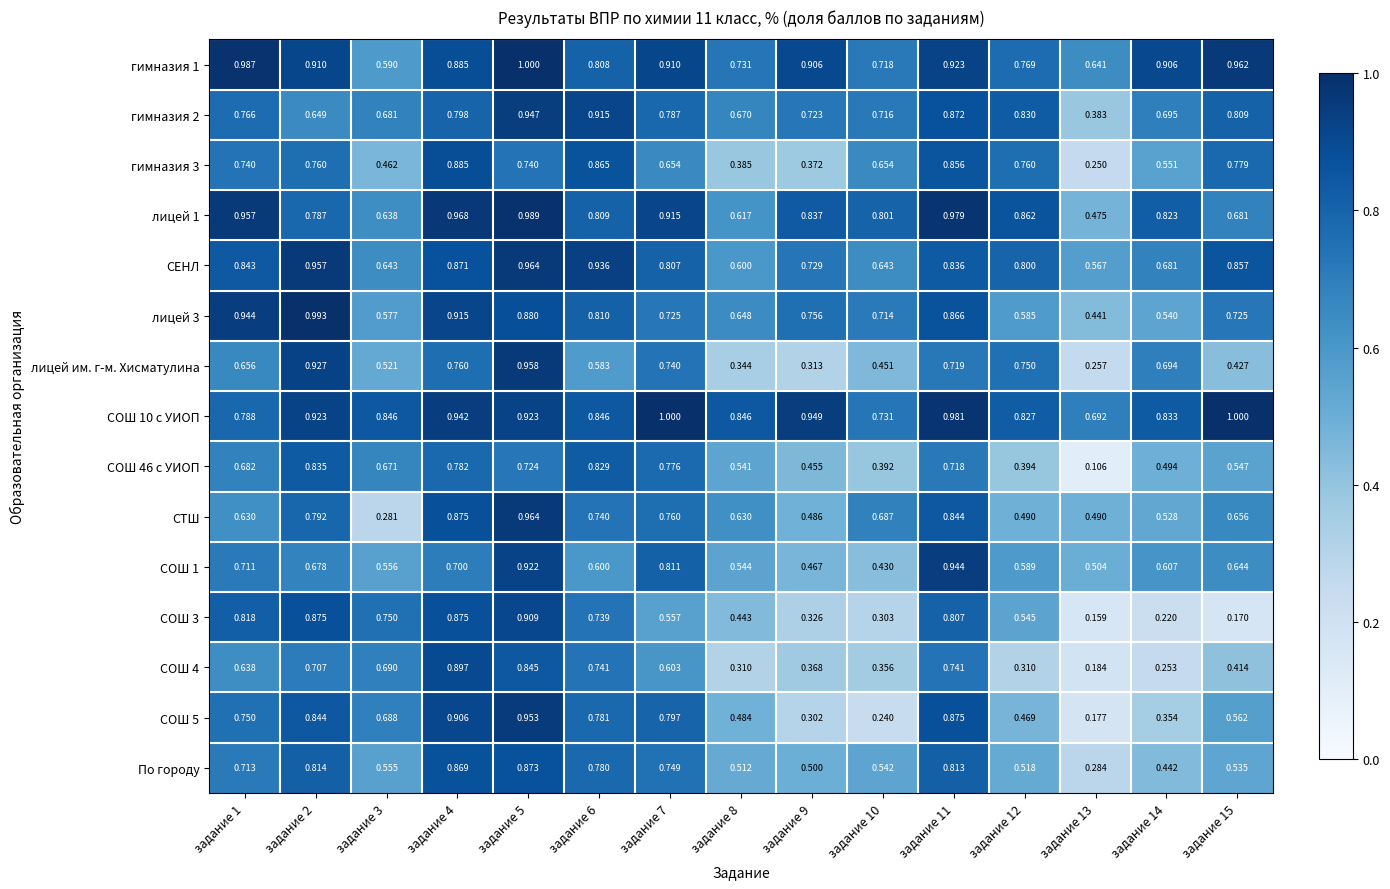

Is the value of СОШ 46 с УИОП at задание 3 greater than the value of гимназия 3 at задание 4?

No